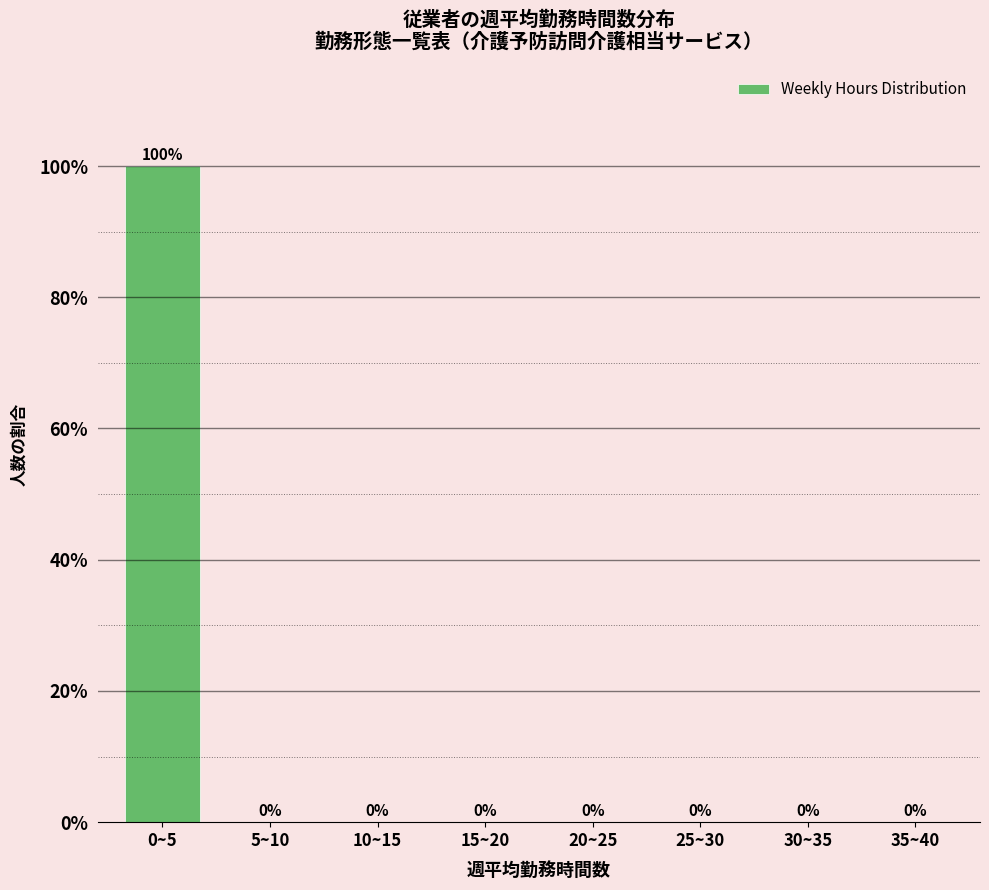

Reading left to right, extract all data points from this chart.

0~5=100	5~10=0	10~15=0	15~20=0	20~25=0	25~30=0	30~35=0	35~40=0